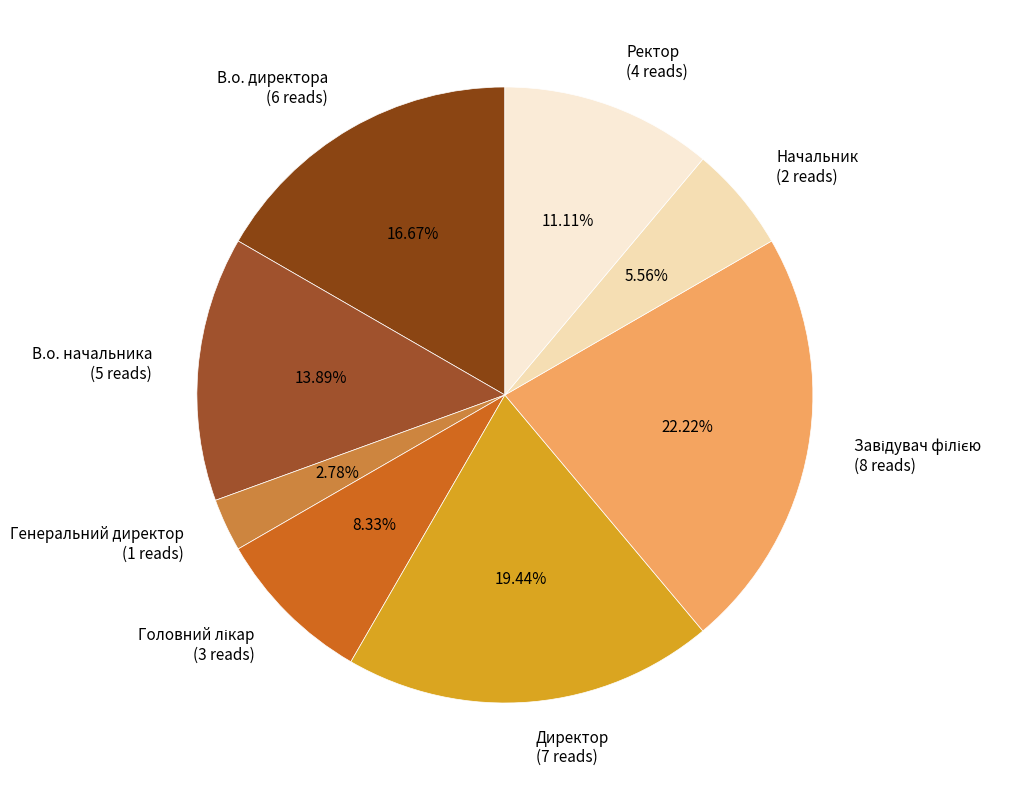

Which has a higher value, Директор or В.о. начальника?

Директор